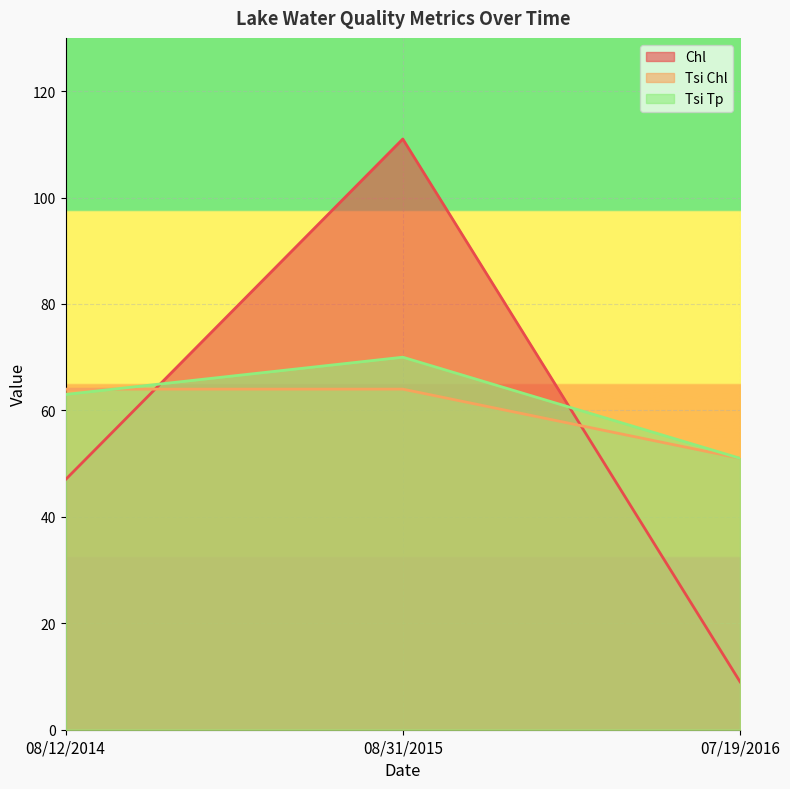

The Tsi Tp series shows 29 at 08/12/2014. True or false?

False